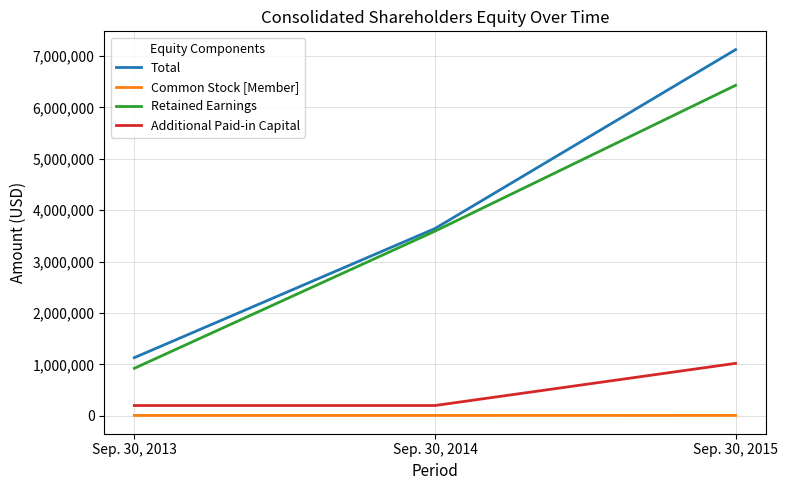

True or false: Retained Earnings has a value of 923853 at Sep. 30, 2013.

True